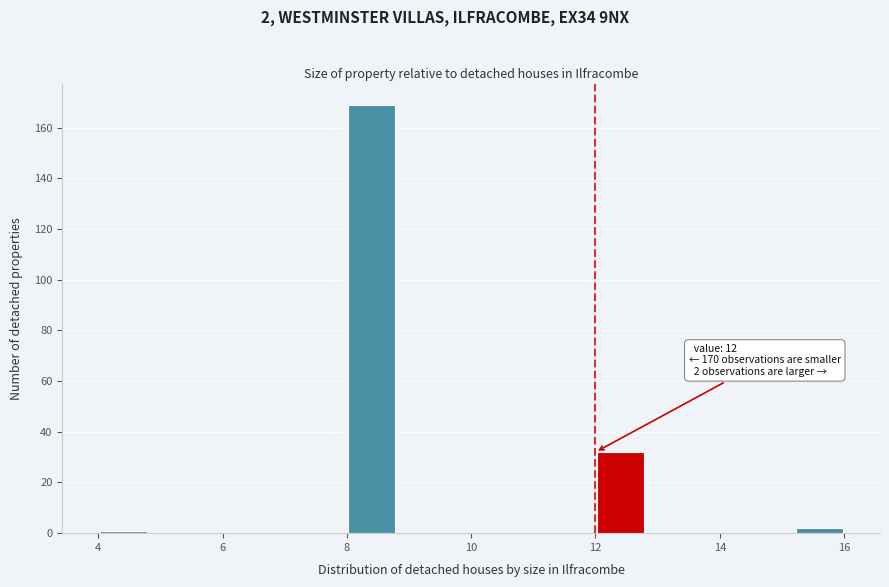

Over which range of the x-axis is the bar tallest?

8.0 to 8.8